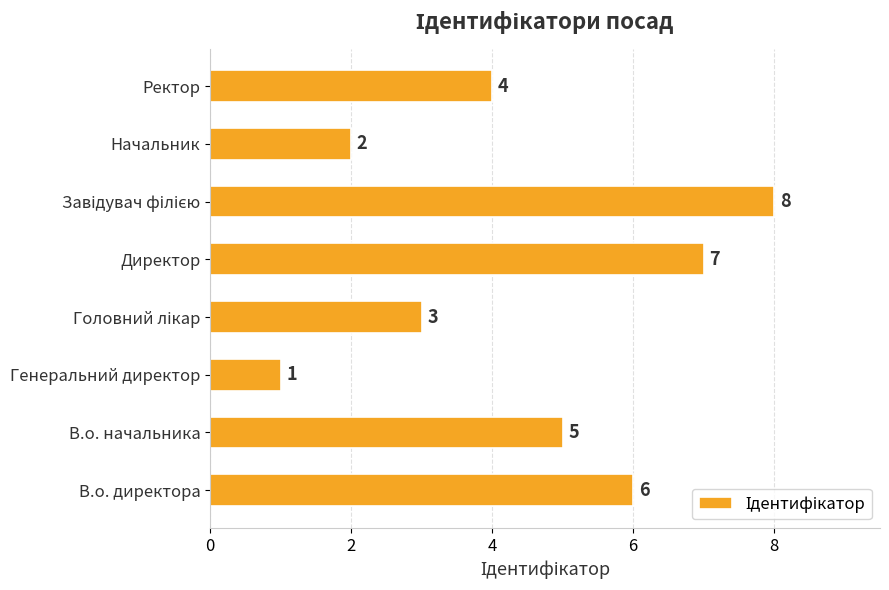

Read the value at В.о. директора.

6